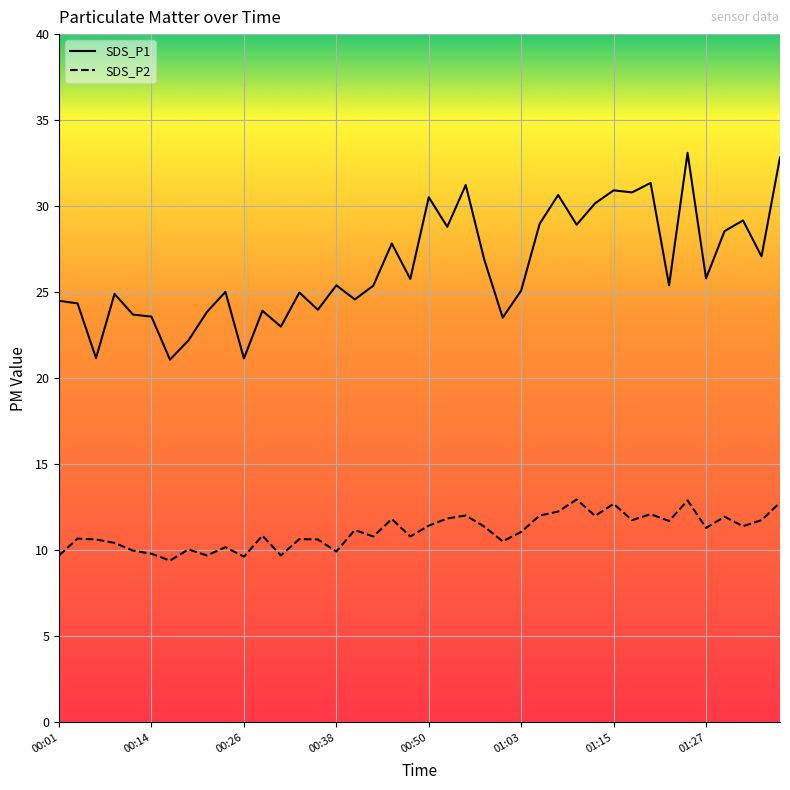

Which series has the largest total across all categories?

SDS_P1